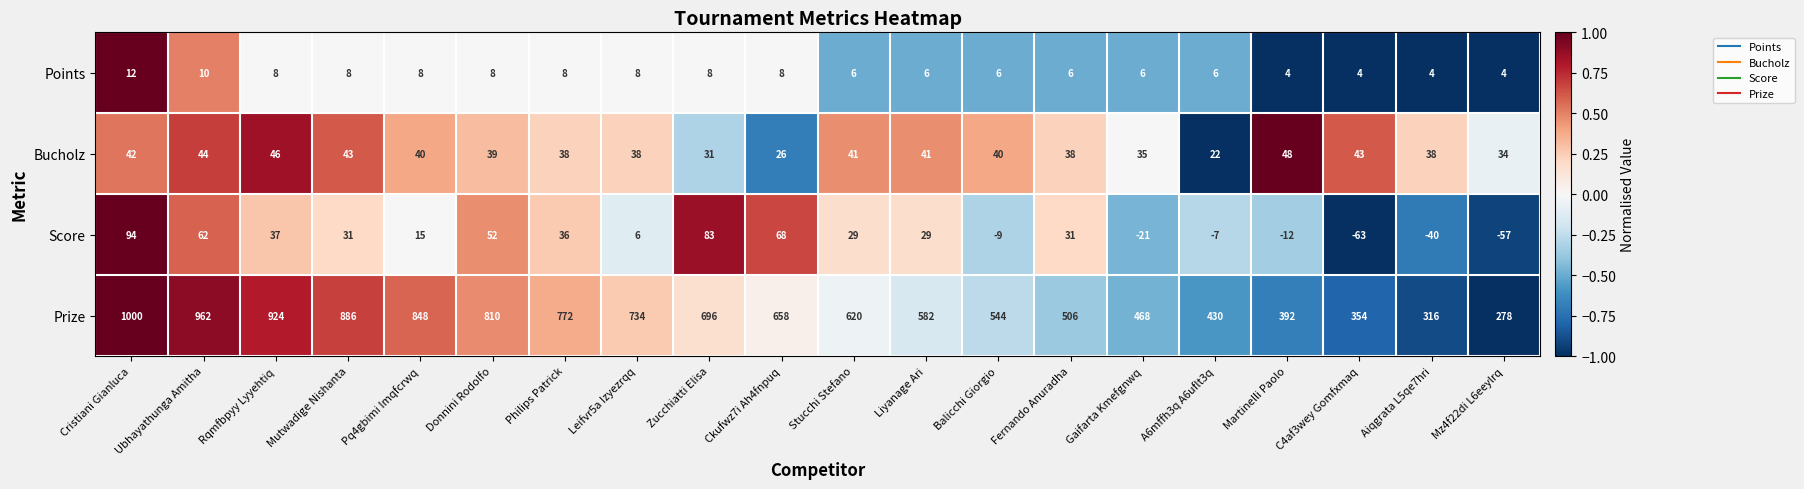

Where is Bucholz nearest to the value 35?

Gaifarta Kmefgnwq